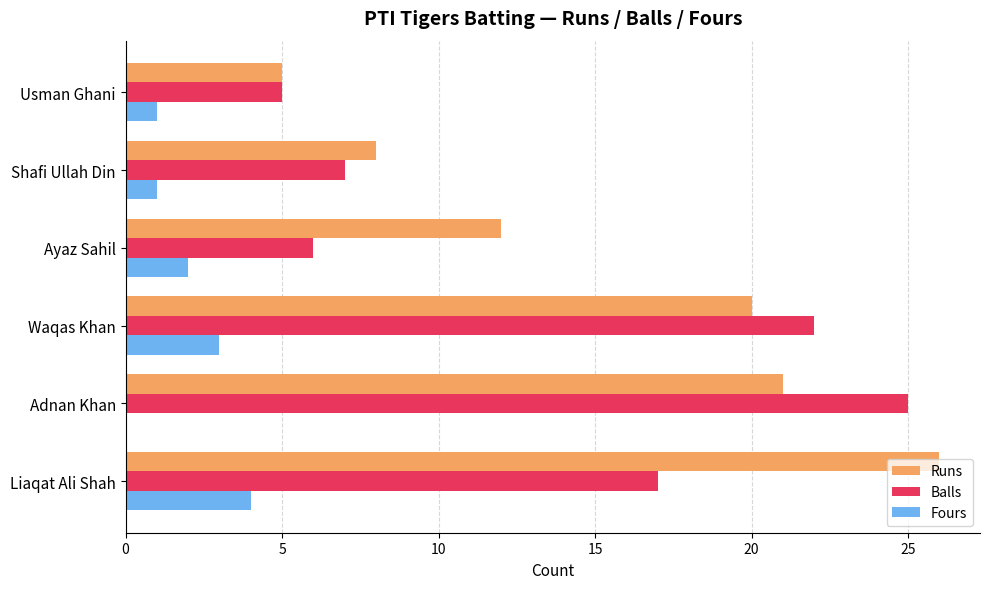

What value does the Fours series have at Liaqat Ali Shah?

4